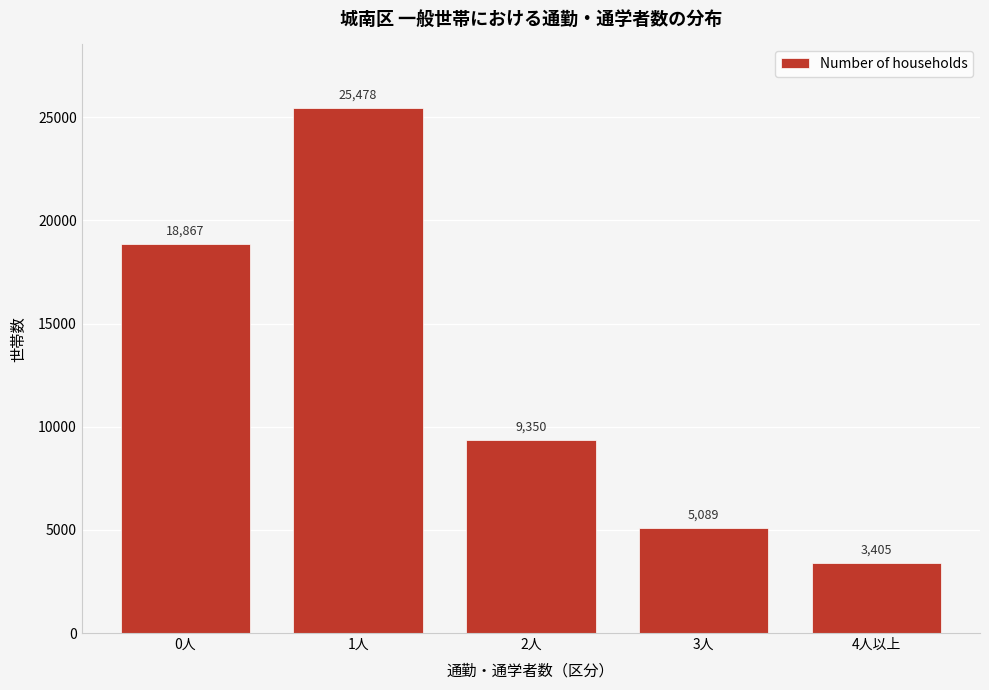

Reading left to right, extract all data points from this chart.

0人=18867	1人=25478	2人=9350	3人=5089	4人以上=3405